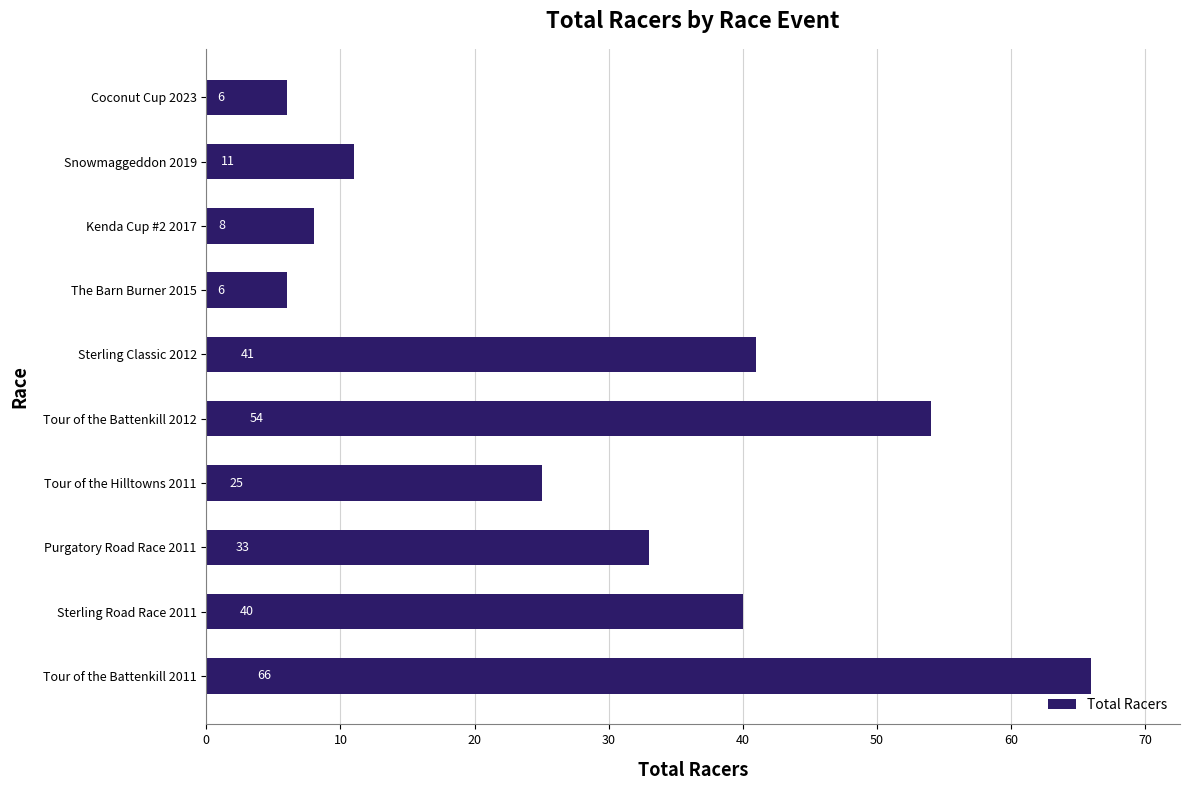

What is the smallest value displayed?

6